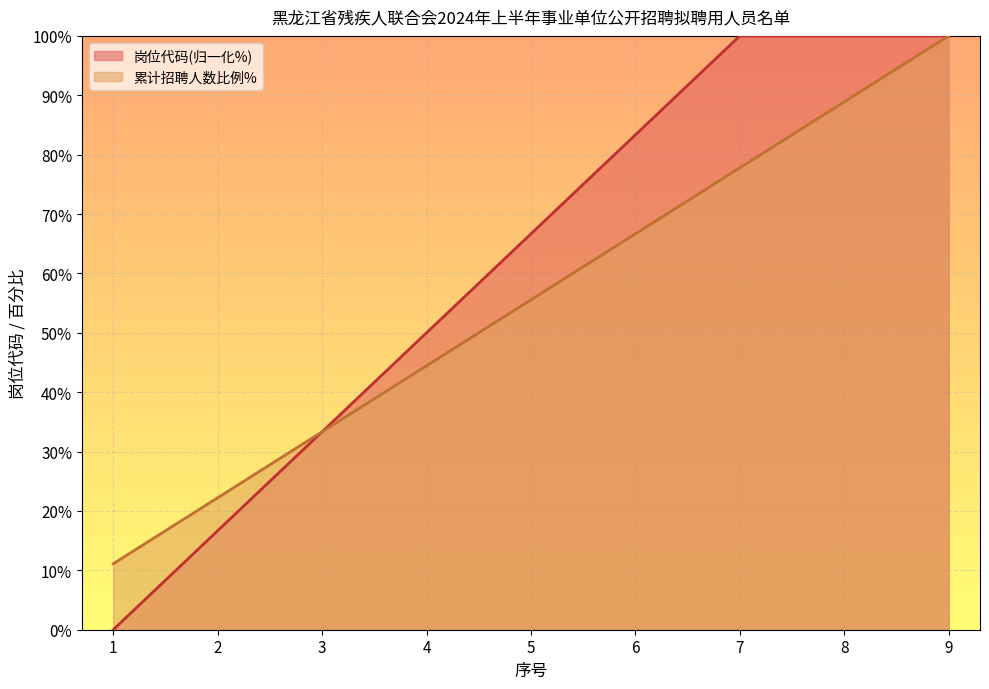

What is the greatest value displayed?

100.0